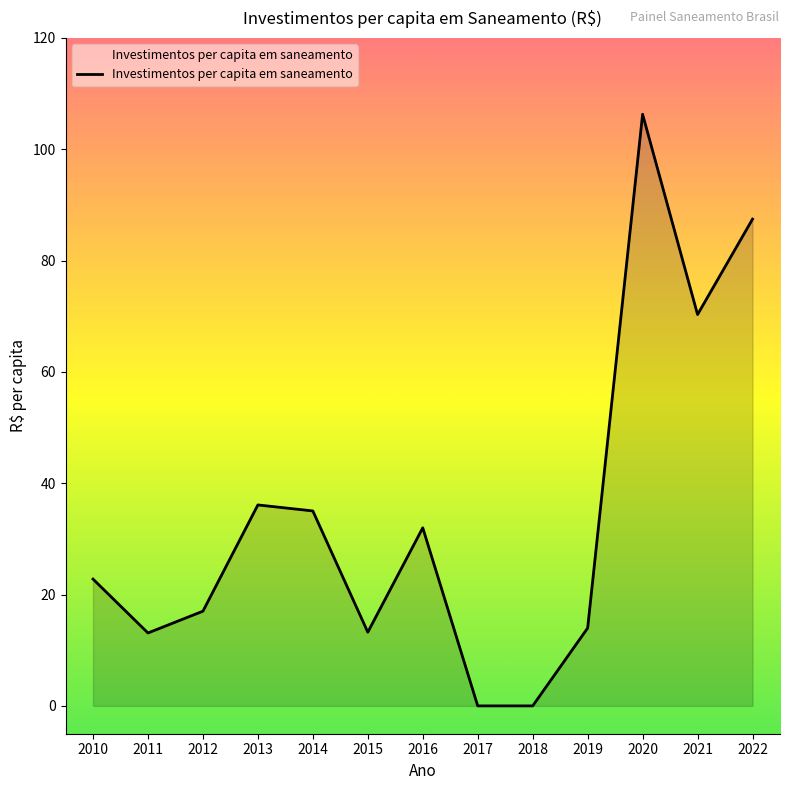

What is the approximate value at 2015?

13.2